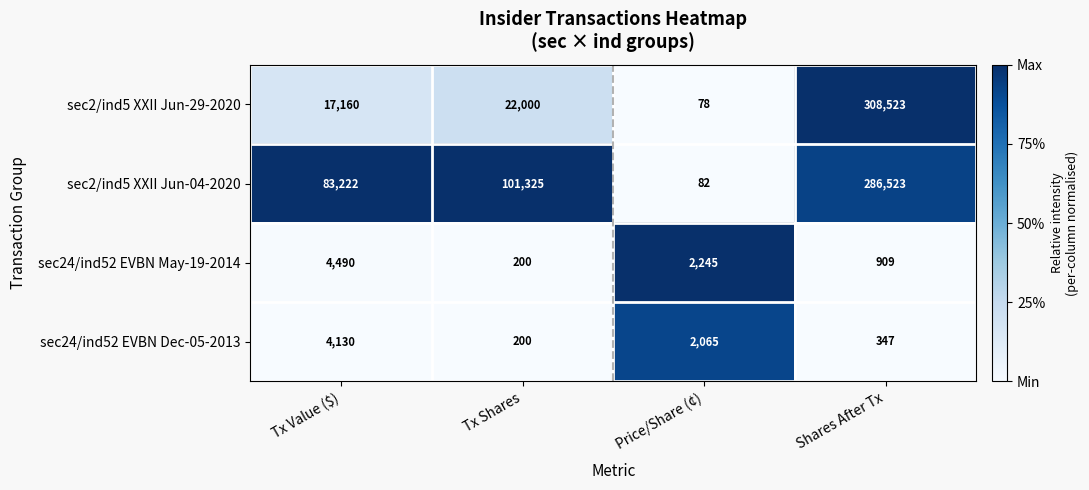

True or false: sec2/ind5 XXII Jun-04-2020 has a value of 82 at Price/Share (¢).

True